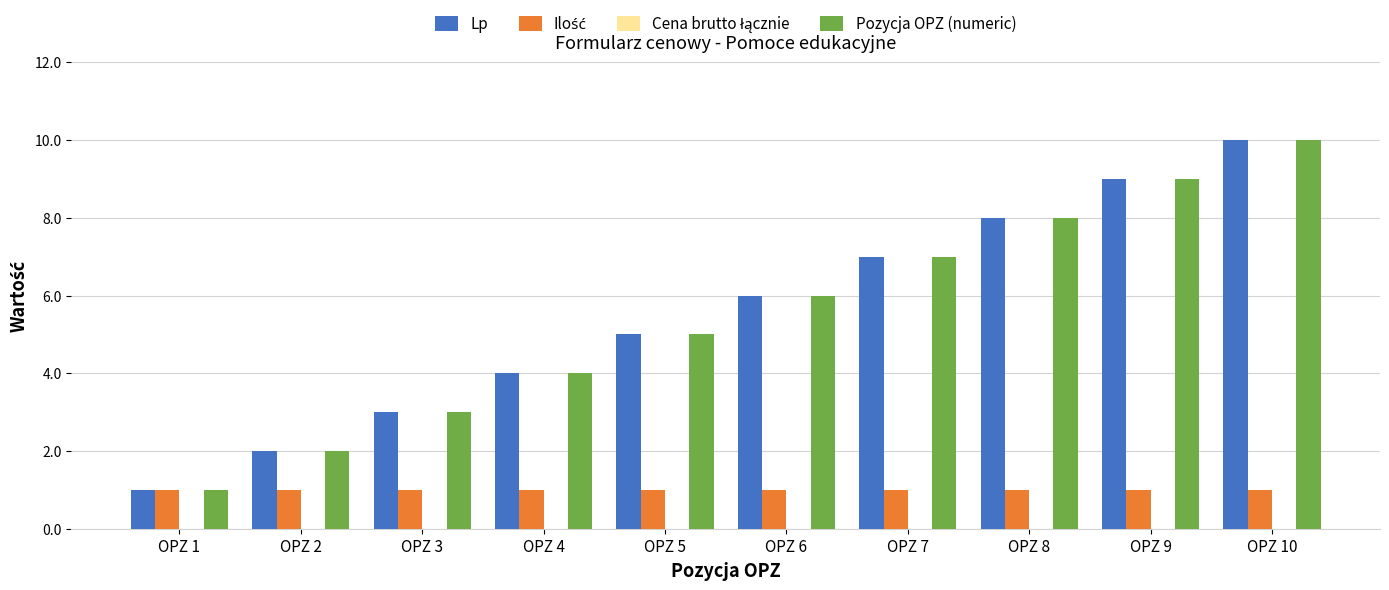

At which label does Pozycja OPZ (numeric) reach its minimum?

OPZ 1